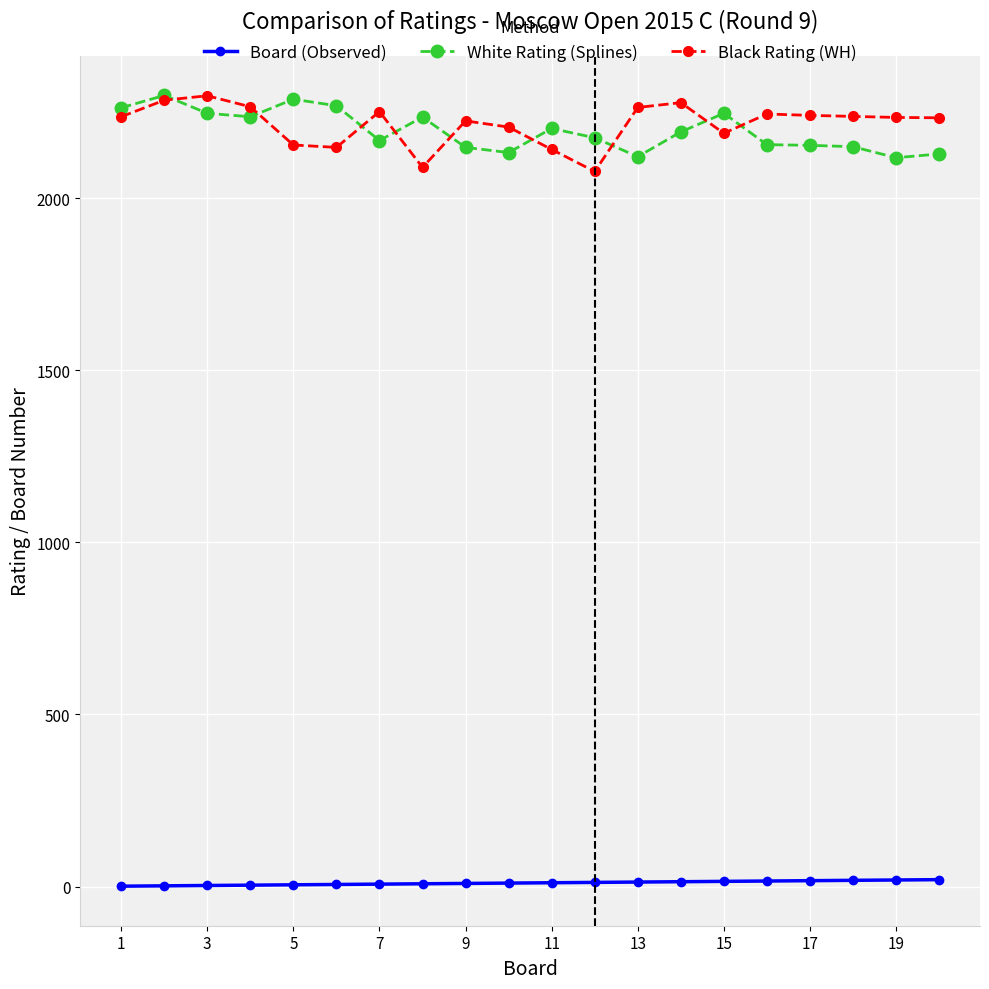

How many lines are shown in the chart?

3